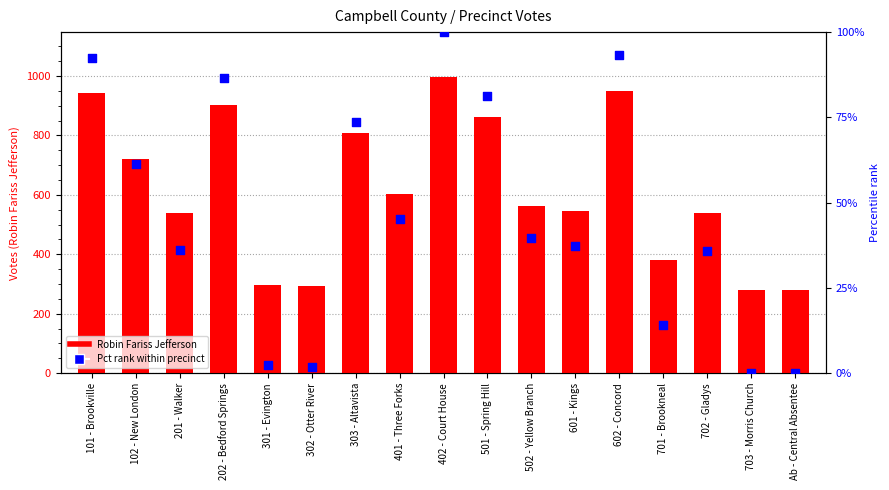

At how many categories does at least one series exceed 330?

13